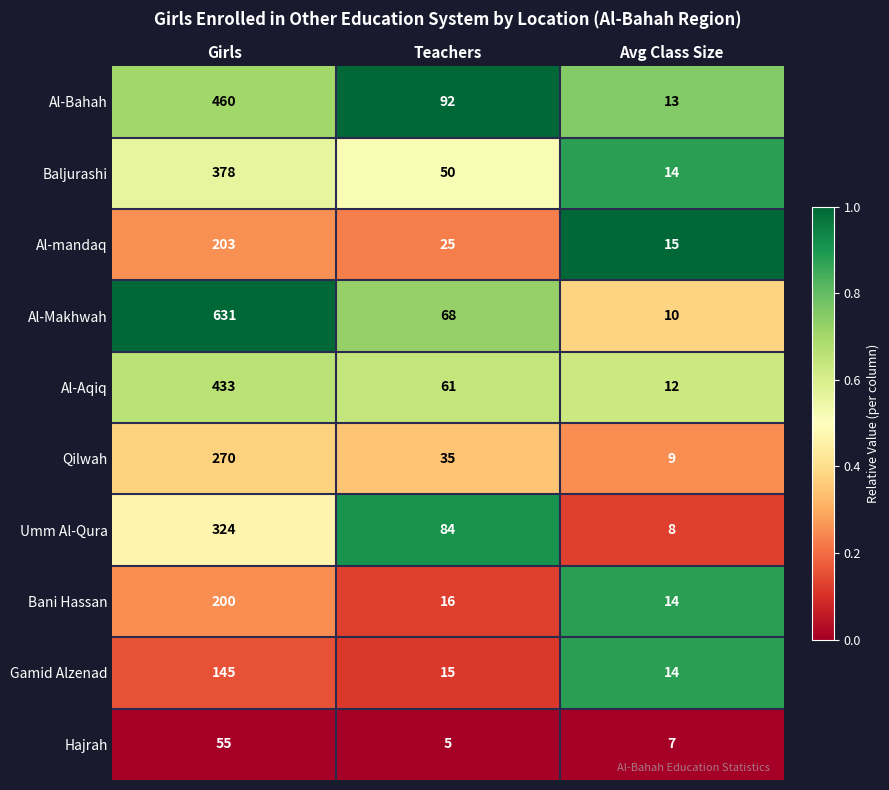

Which series has the largest range (max minus min)?

Al-Makhwah